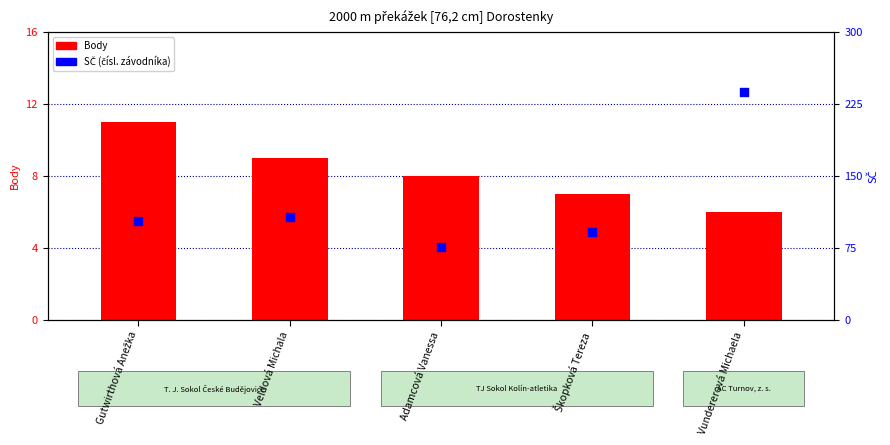

At how many categories does at least one series exceed 196?

1